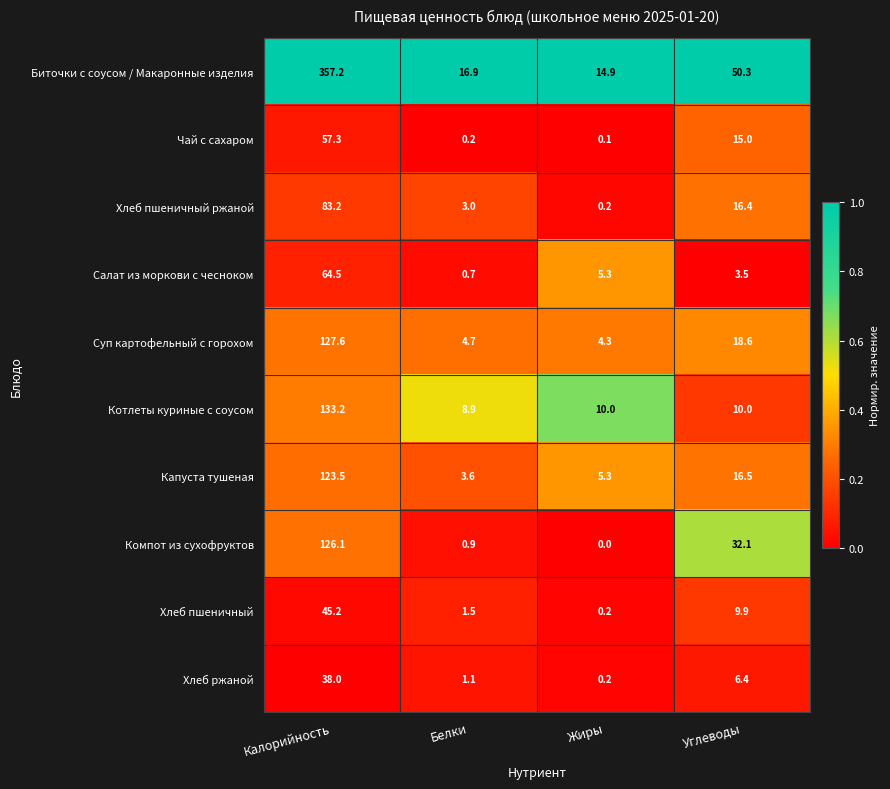

What is the total value across all series at Жиры?

40.5